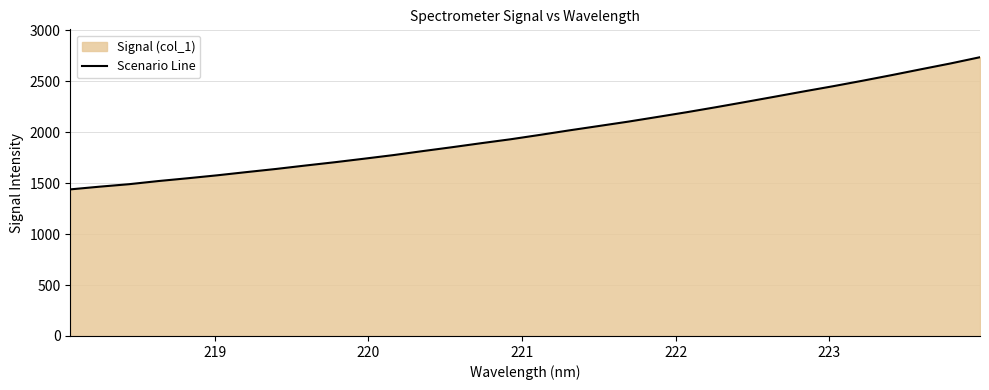

What is the maximum value shown in the chart?

2735.8